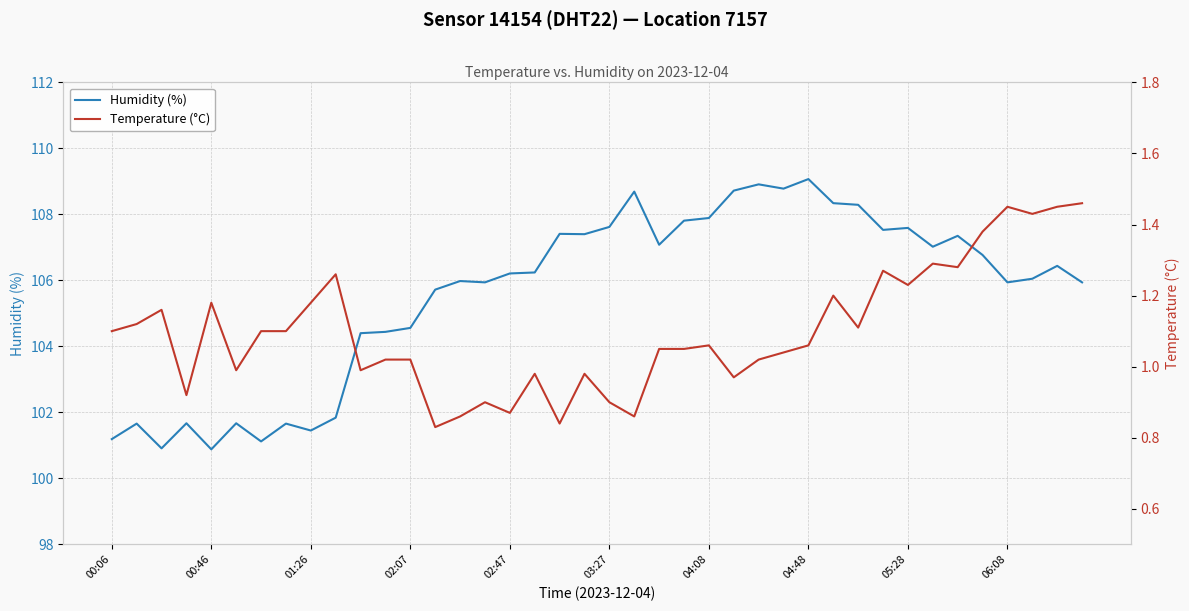

True or false: Temperature (°C) and Humidity (%) cross at least once.

False